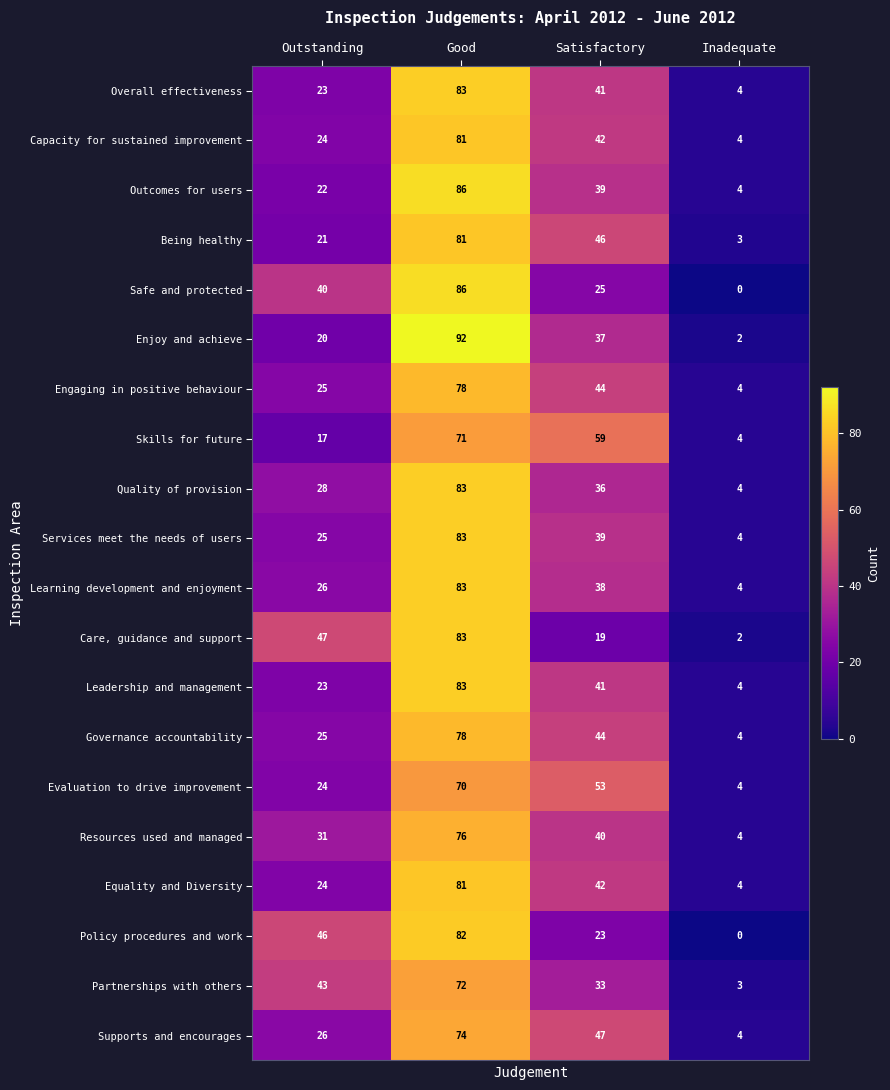

What is the total value across all series at Satisfactory?

788